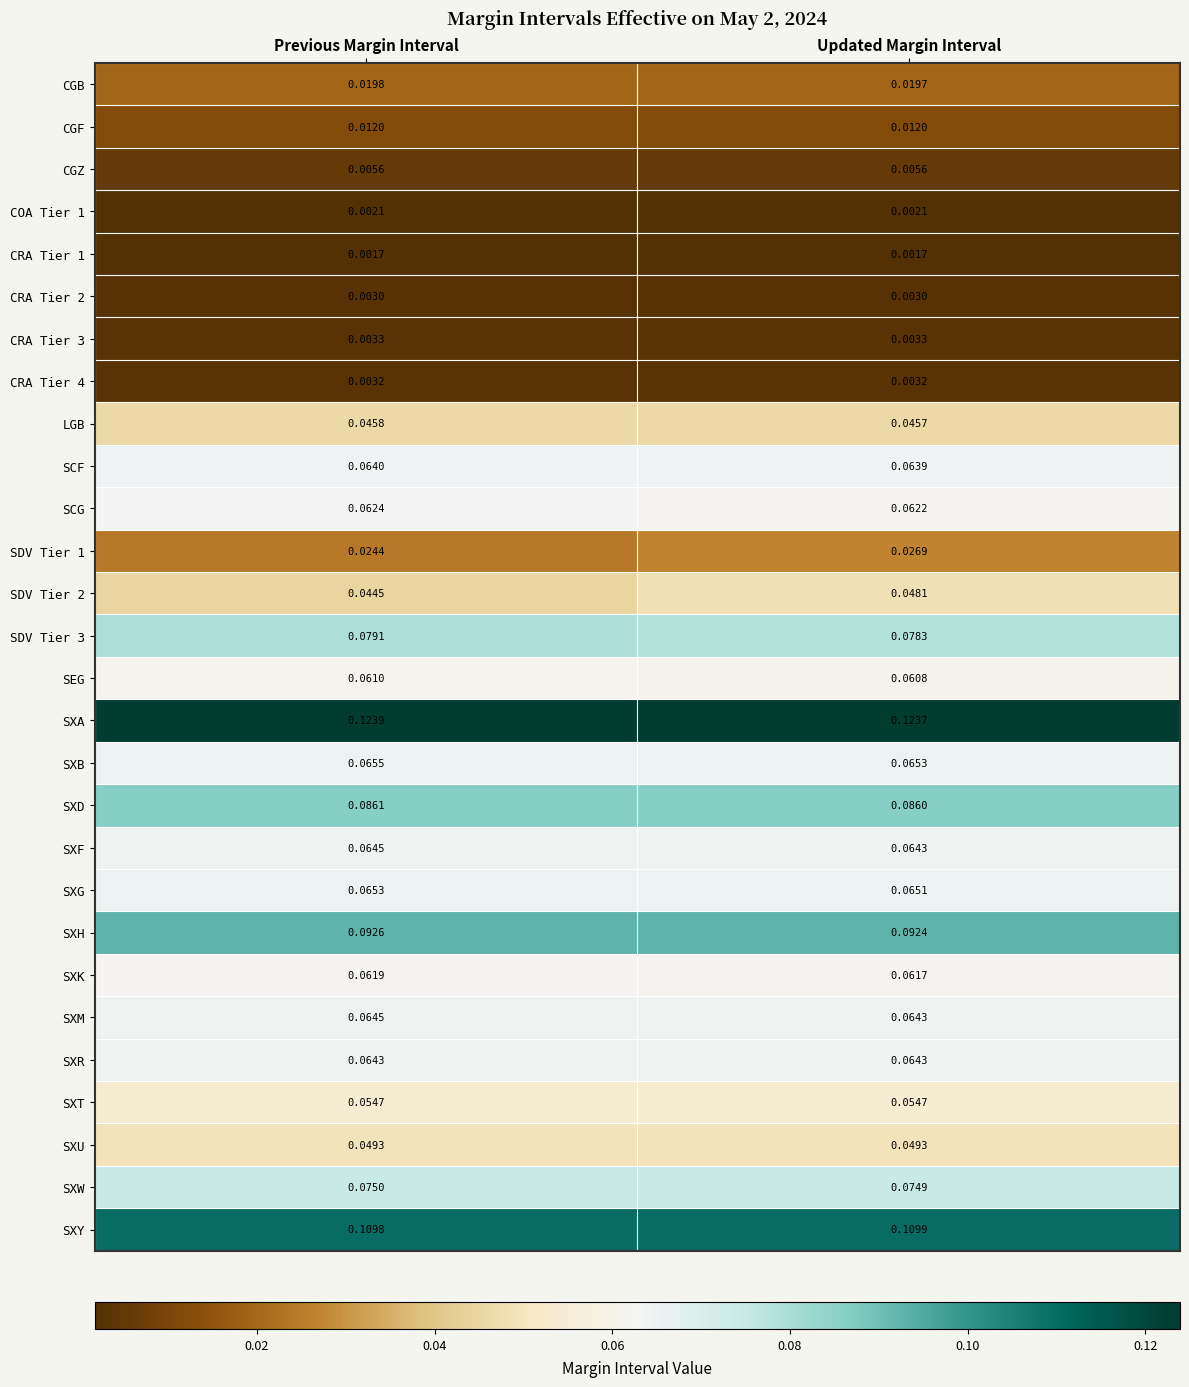

Where is CGB nearest to the value 0?

Updated Margin Interval